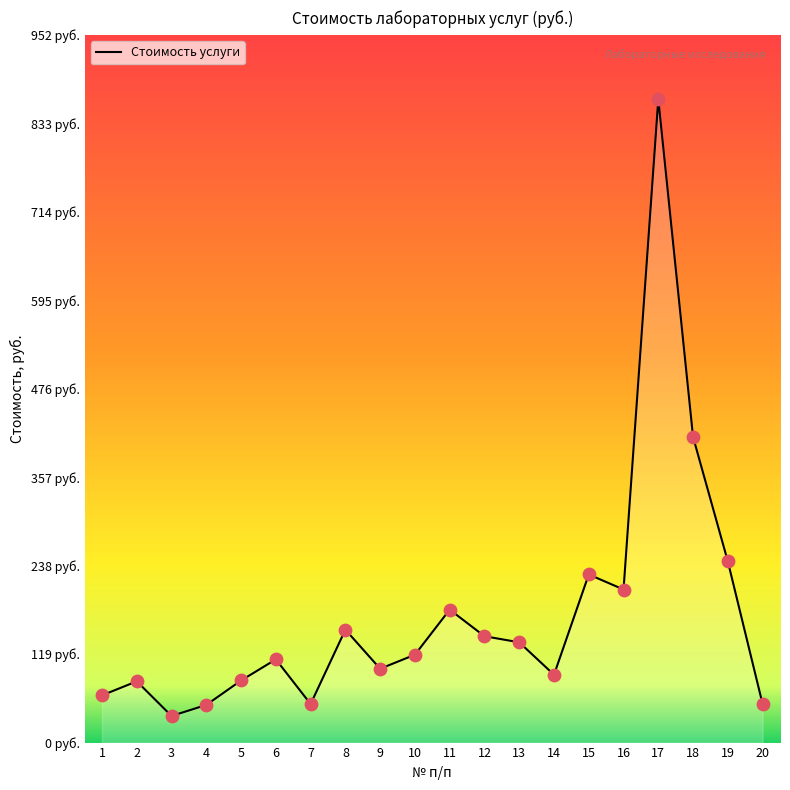

What is the change in value from 2 to 9?

+16.9